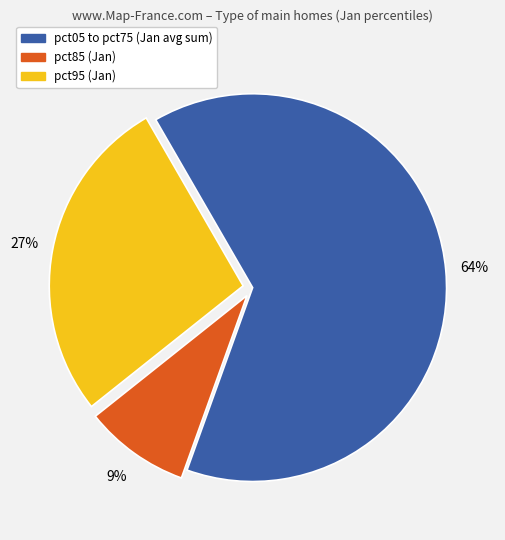

Is the sum of pct85 (Jan) and pct95 (Jan) greater than half?

No